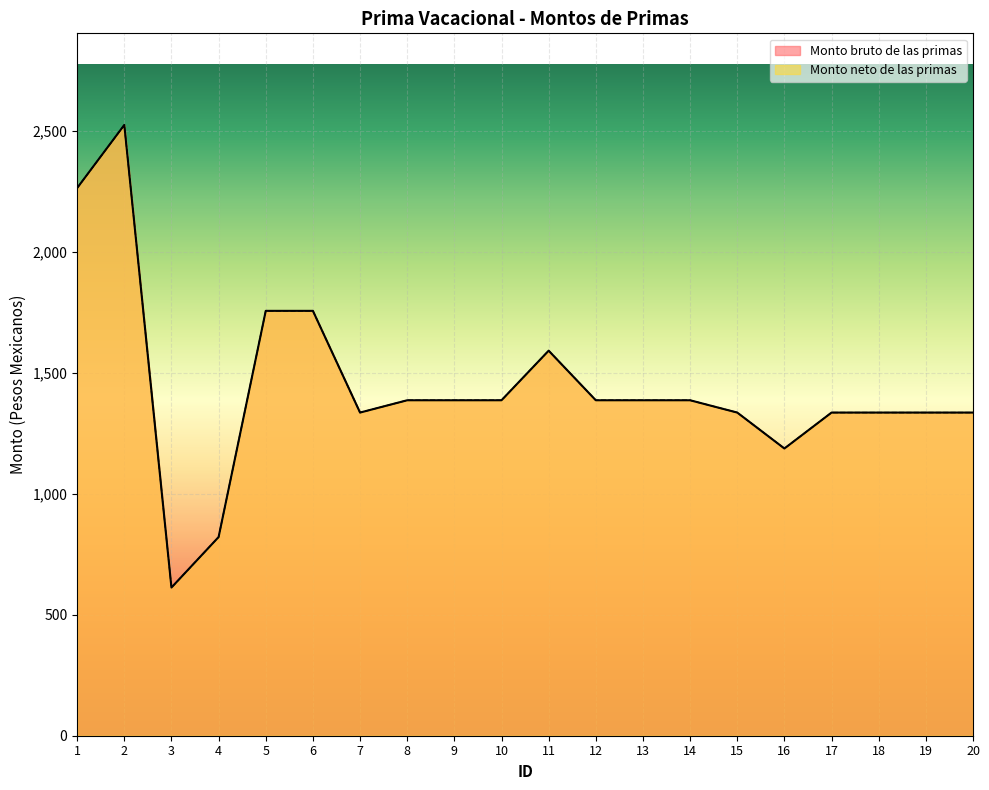

At 4, list the series in order from smallest to largest.

Monto bruto de las primas, Monto neto de las primas